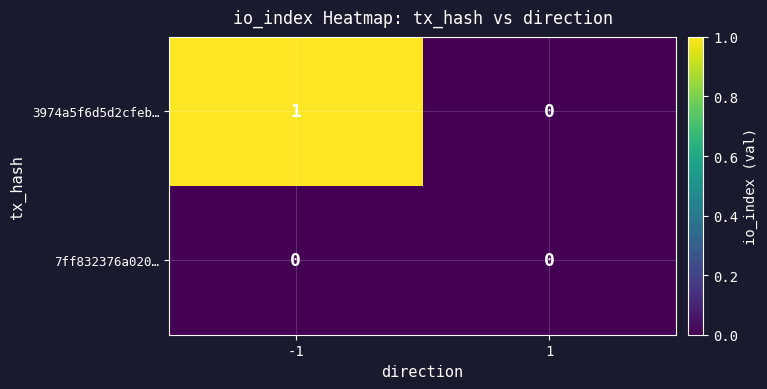

What is the total value across all series at -1?

1